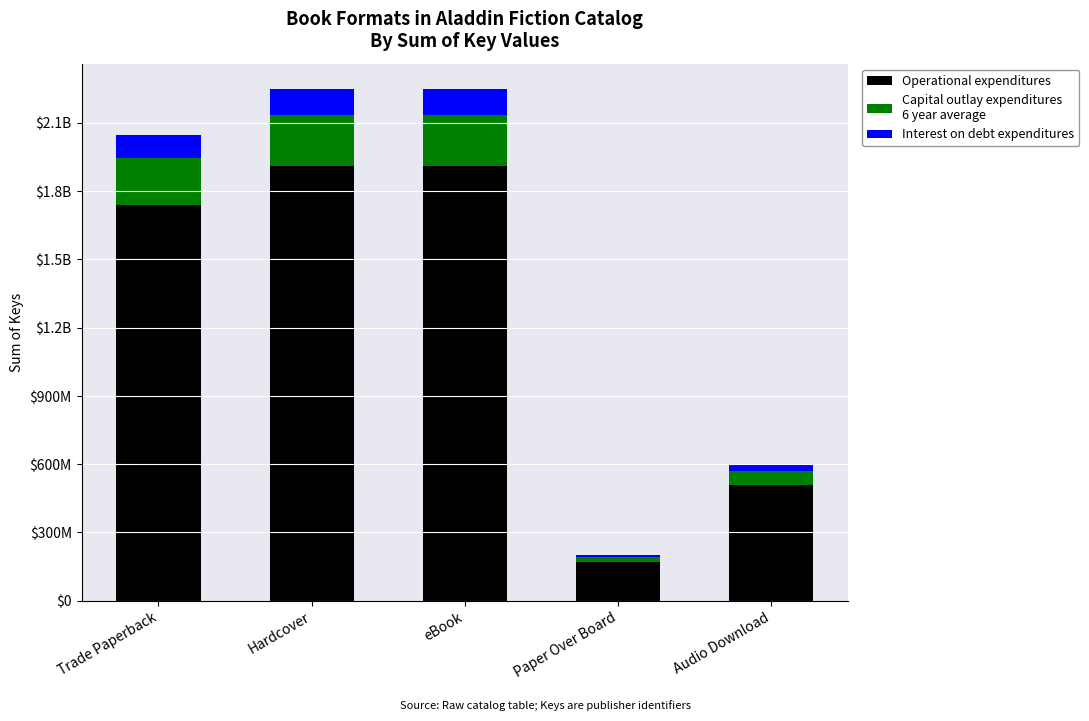

Does the chart contain any negative values?

No